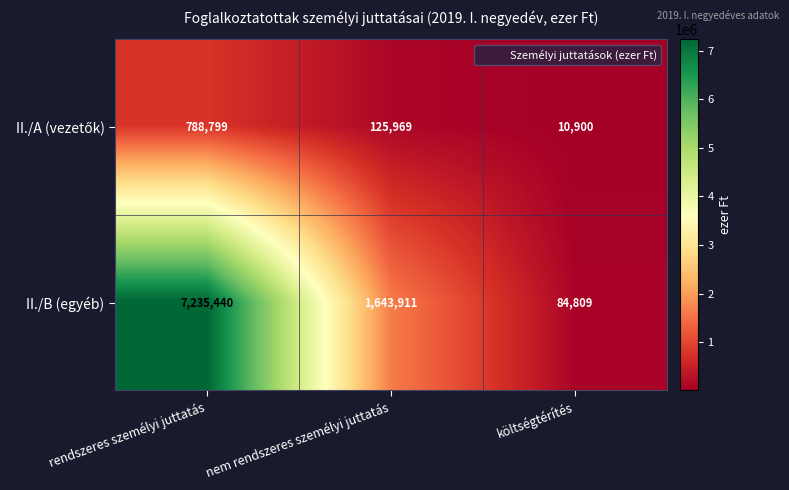

At which category is the sum across all series the highest?

rendszeres személyi juttatás